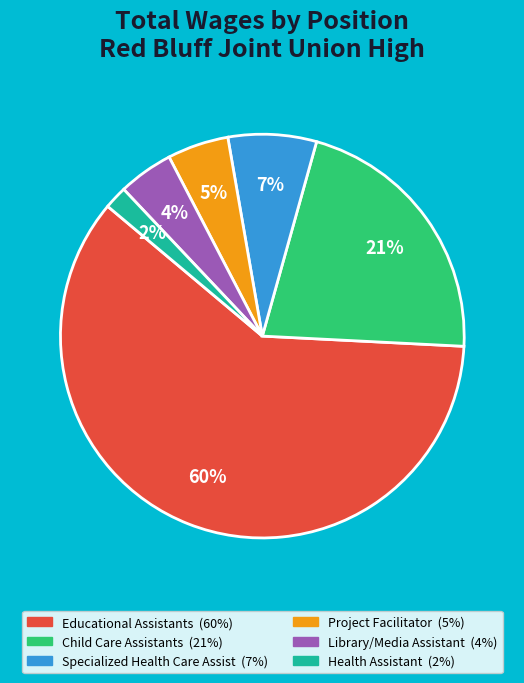

Between Project Facilitator and Specialized Health Care Assist, which is larger?

Specialized Health Care Assist